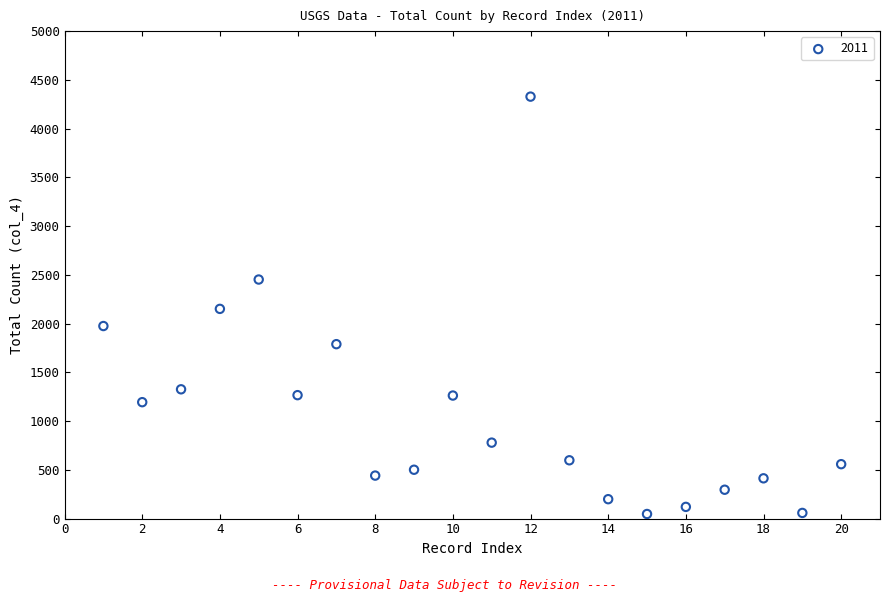

What is the range of Y values (max minus min)?

4281